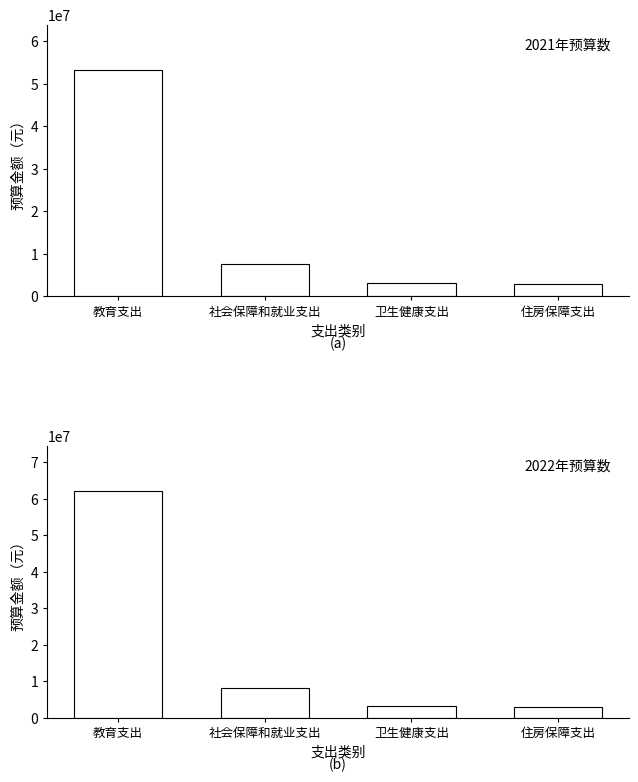

What is the label of the 2nd bar from the left?

社会保障和就业支出